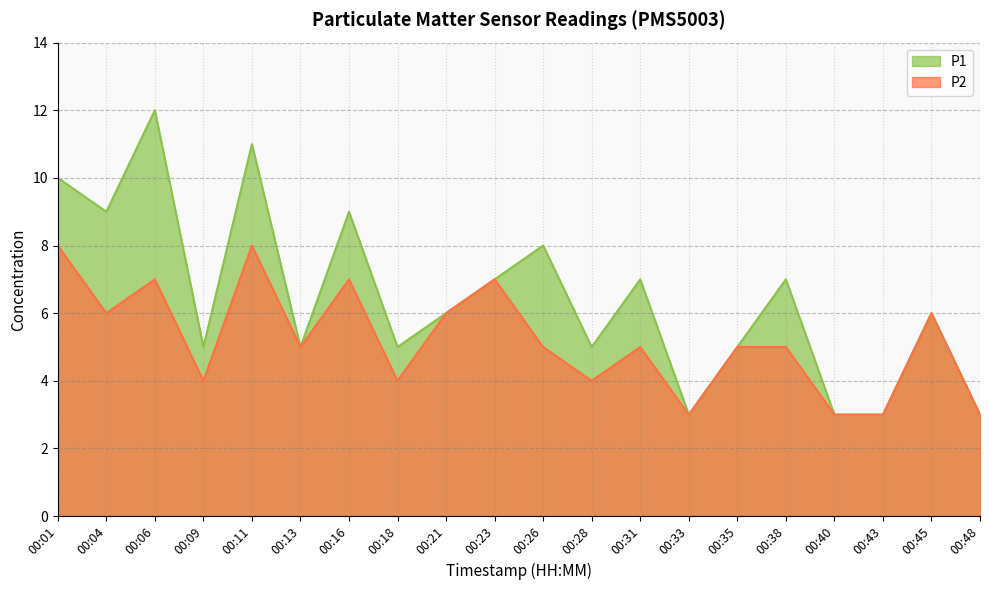

Count the number of categories in the chart.

20